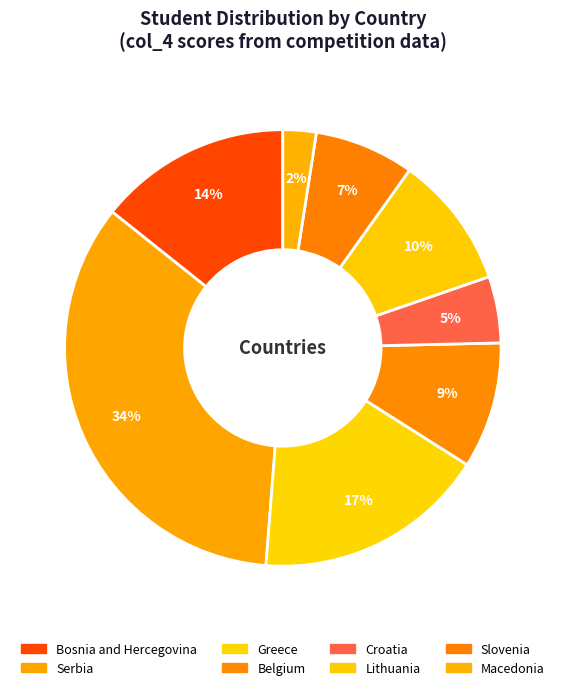

Count the number of slices in the pie.

8